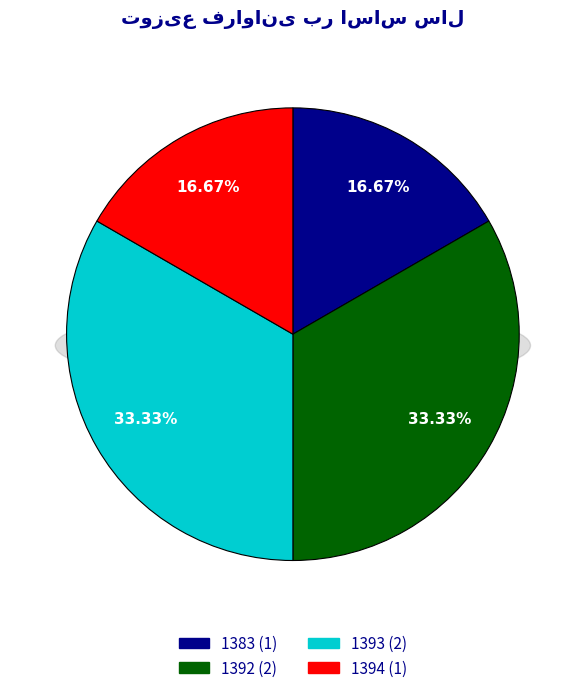

What is the ratio of the value at 1383 to the value at 1393?

0.5